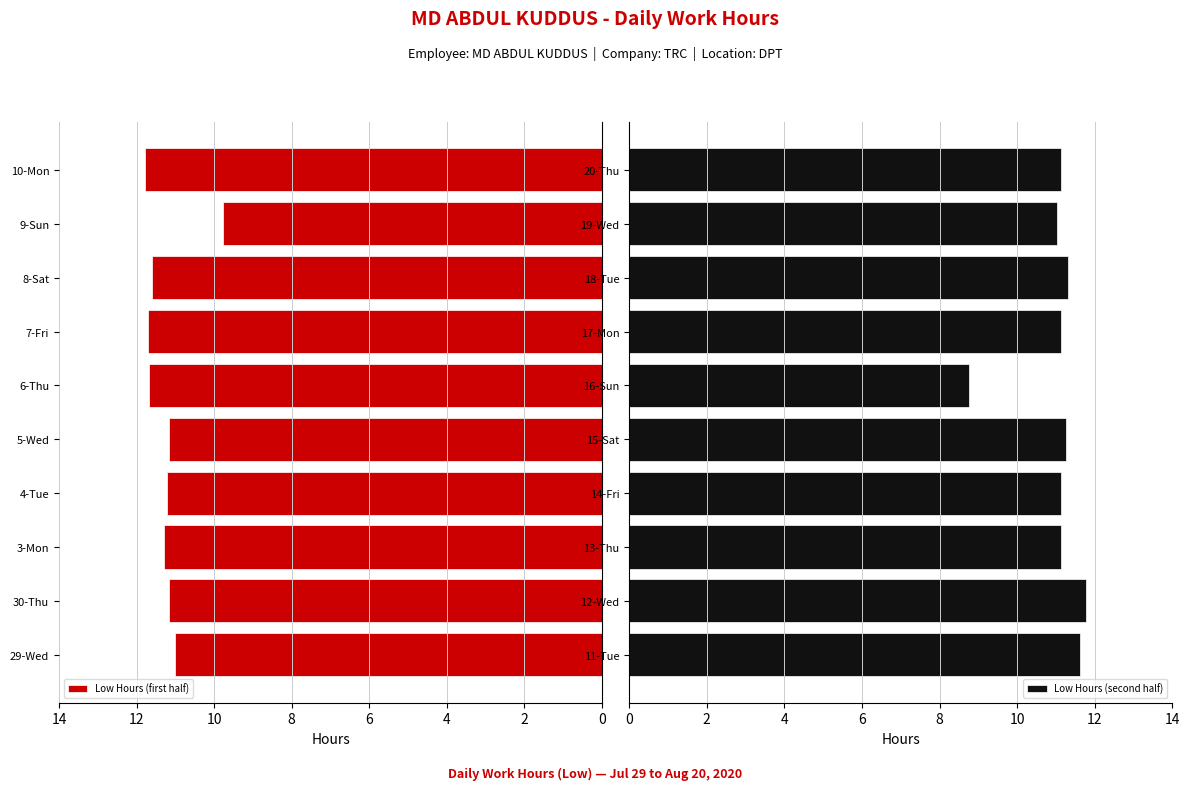

The Low Hours (first half) series shows 16.2 at 5-Wed. True or false?

False